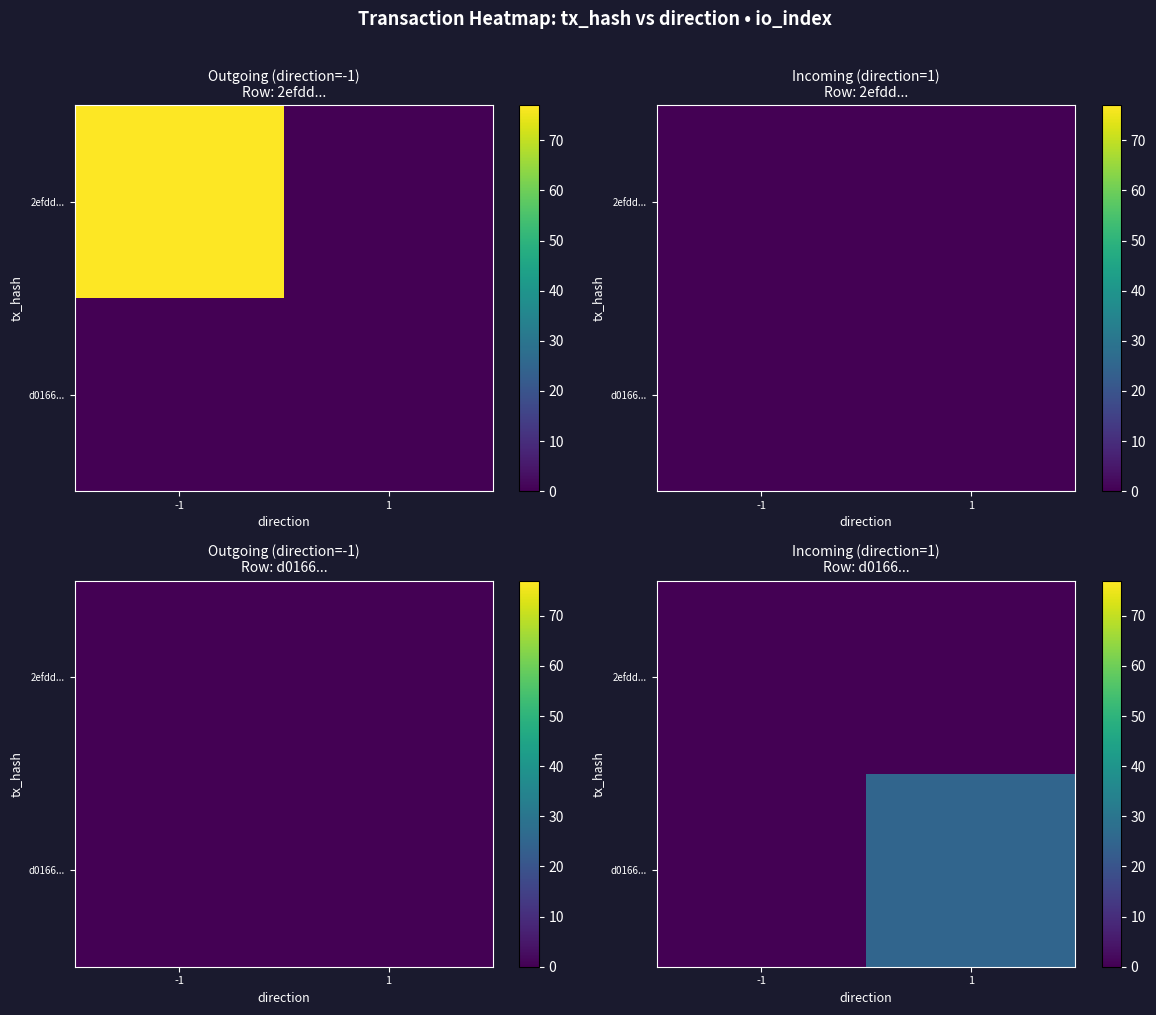

Which has a higher value, -1 or 1?

-1